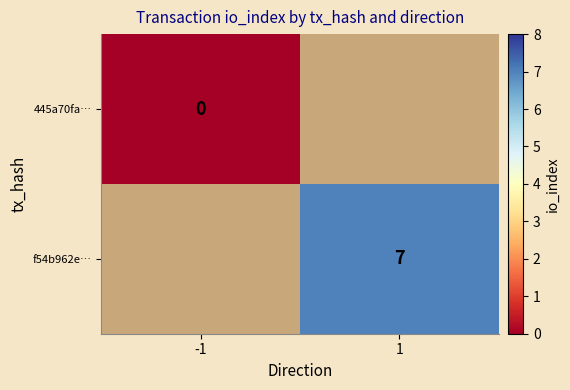

The f54b962e… series shows 7 at 1. True or false?

True